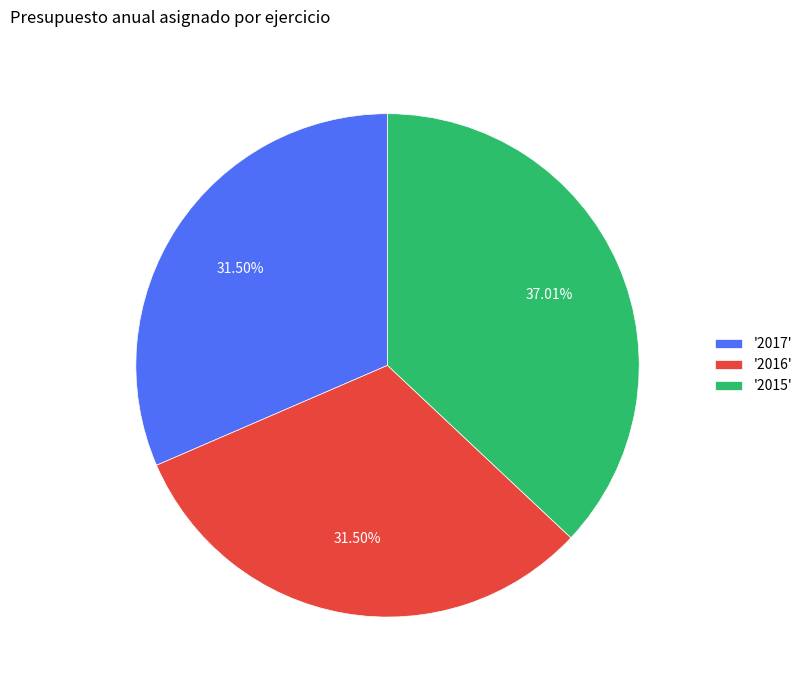

To the nearest percent, what is the difference between the largest and smallest slice percentages?

6%